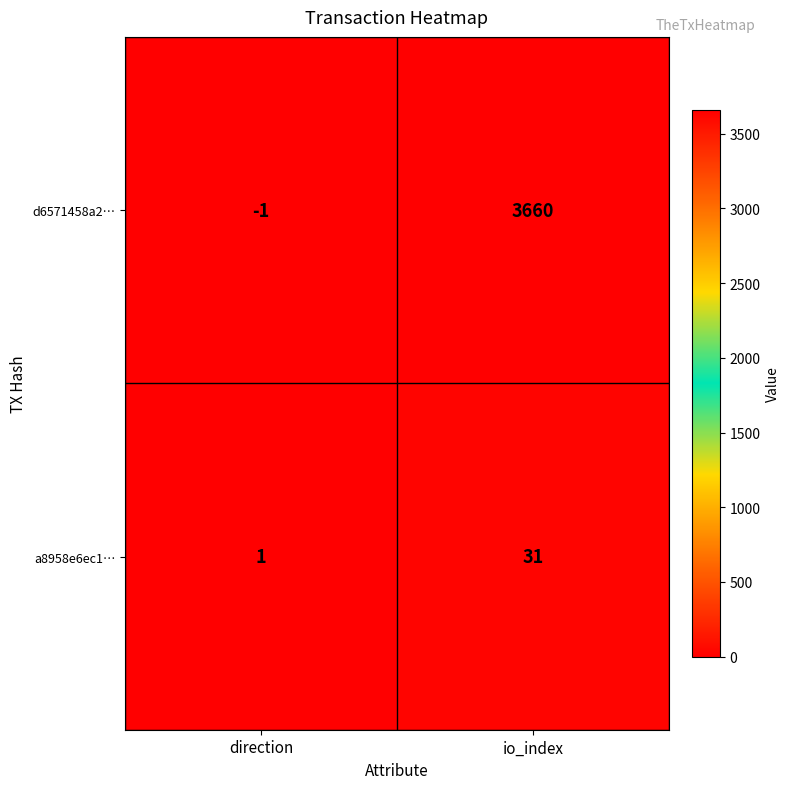

Count the number of categories in the chart.

2